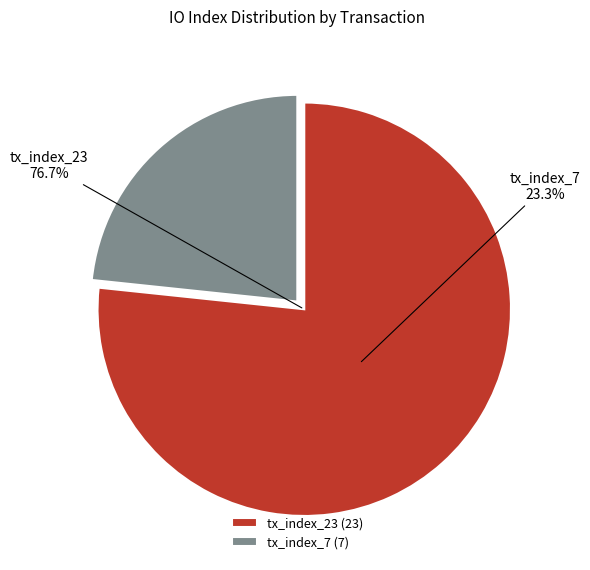

Rank the categories by value from highest to lowest.

tx_index_23, tx_index_7